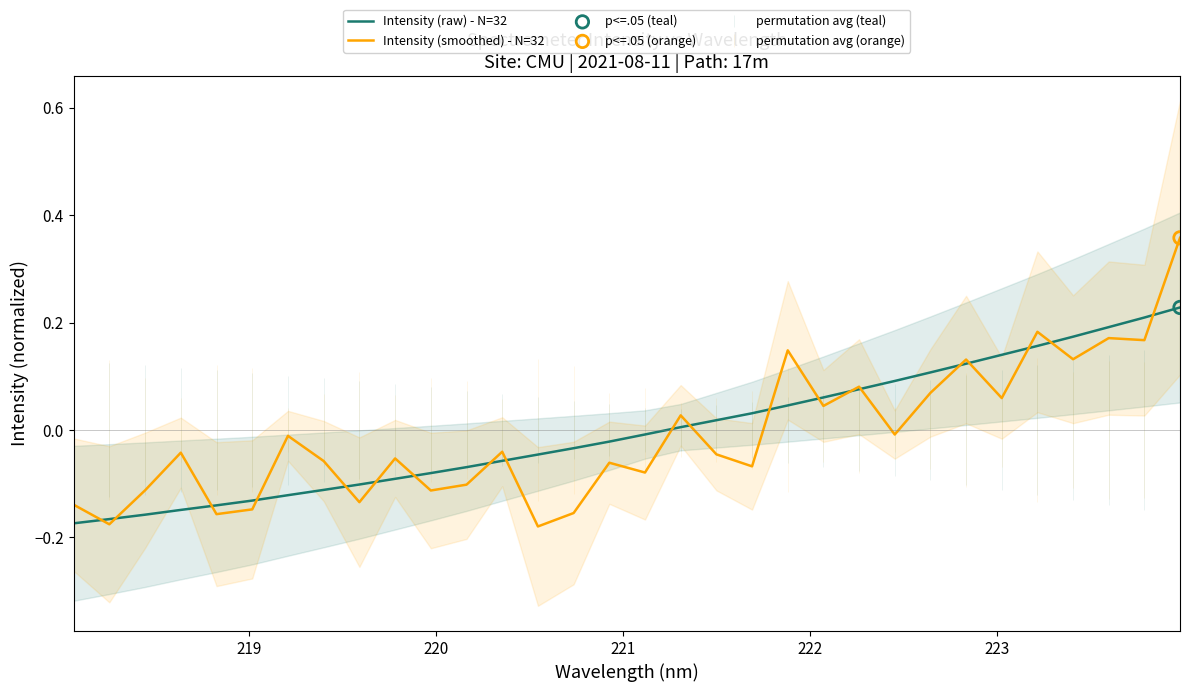

Is the value of Intensity (raw) - N=32 at 11 greater than the value of Intensity (smoothed) - N=32 at 9?

No